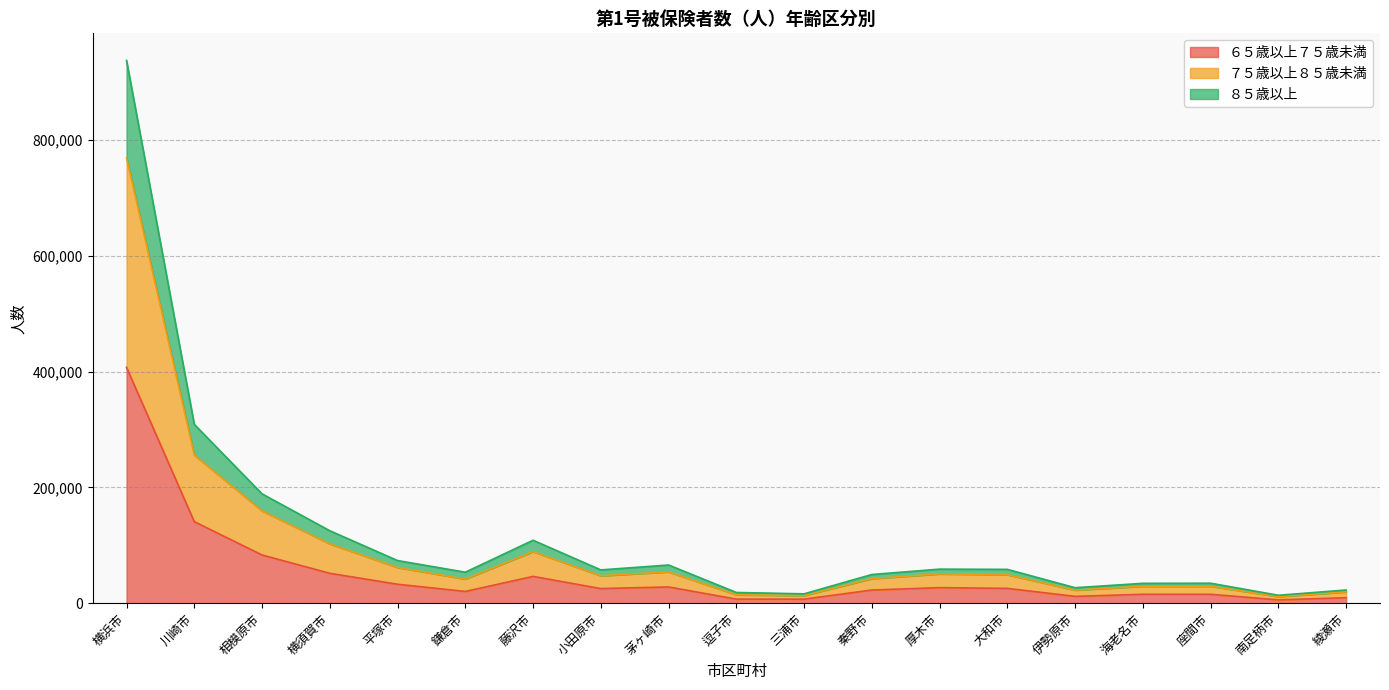

True or false: ７５歳以上８５歳未満 and ８５歳以上 intersect in this chart.

False